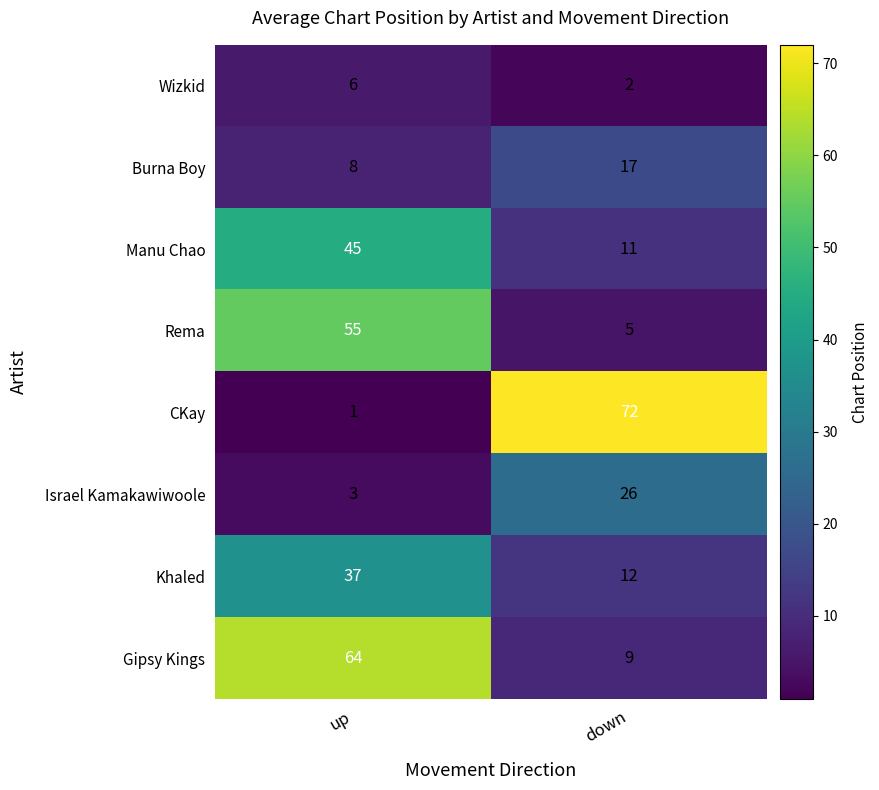

Reading left to right, transcribe all the data shown in this chart.

Wizkid: up=6	down=2
Burna Boy: up=8	down=17
Manu Chao: up=45	down=11
Rema: up=55	down=5
CKay: up=1	down=72
Israel Kamakawiwoole: up=3	down=26
Khaled: up=37	down=12
Gipsy Kings: up=64	down=9